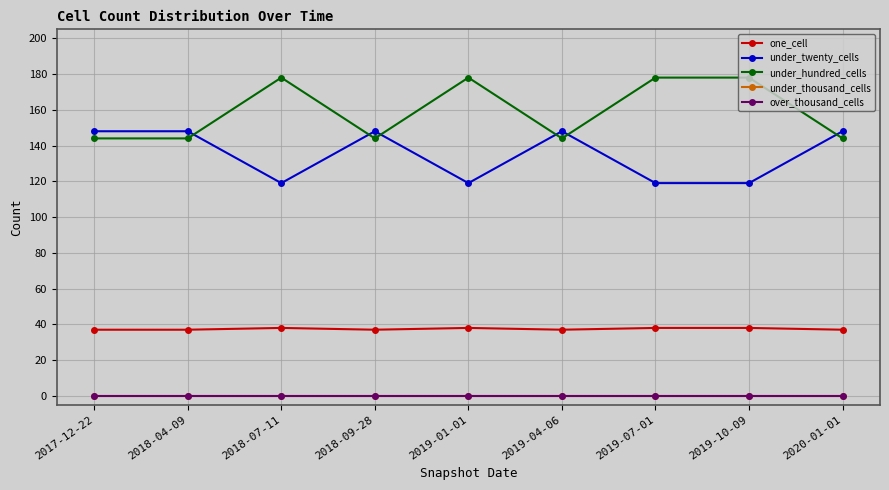

Which series has the largest range (max minus min)?

under_hundred_cells